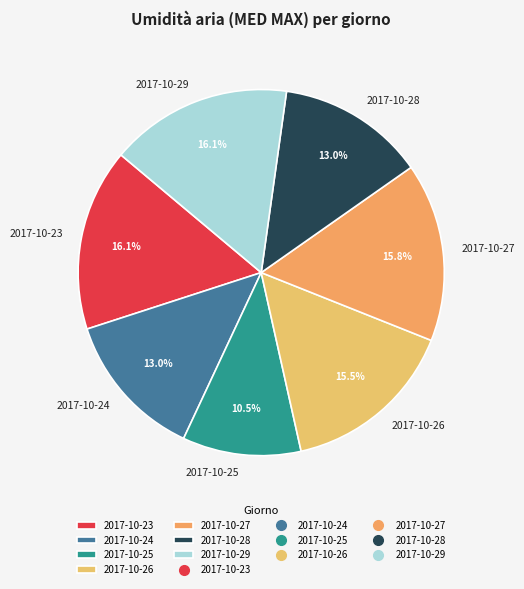

The 2017-10-23 slice represents 28% of the pie. True or false?

False